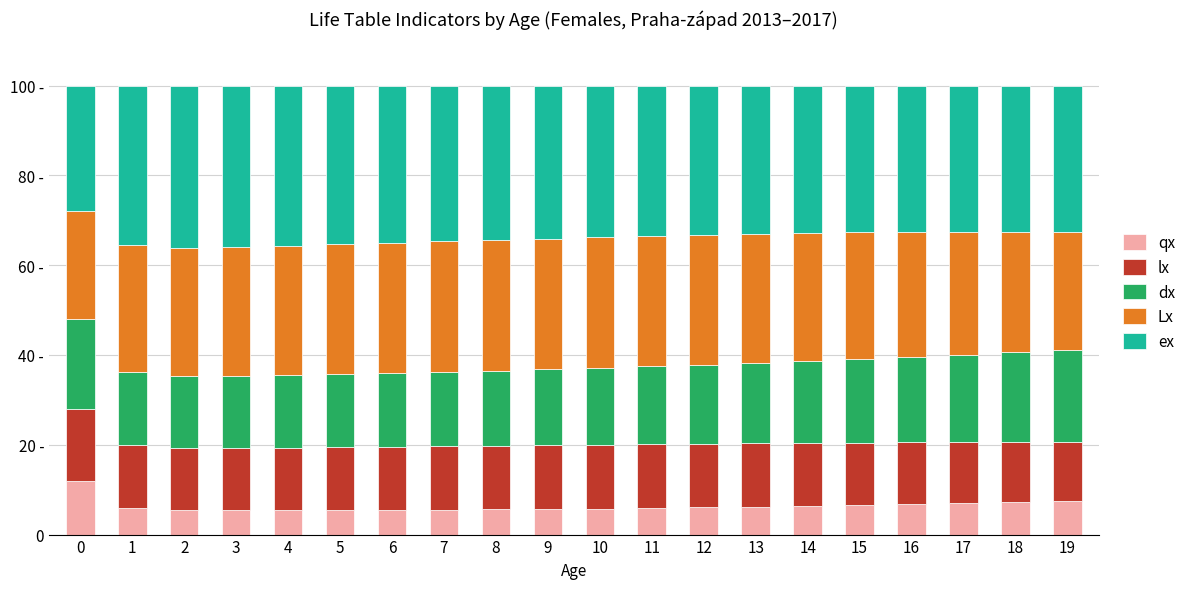

What is the sum of the Lx values at 9 and 15?

57.4